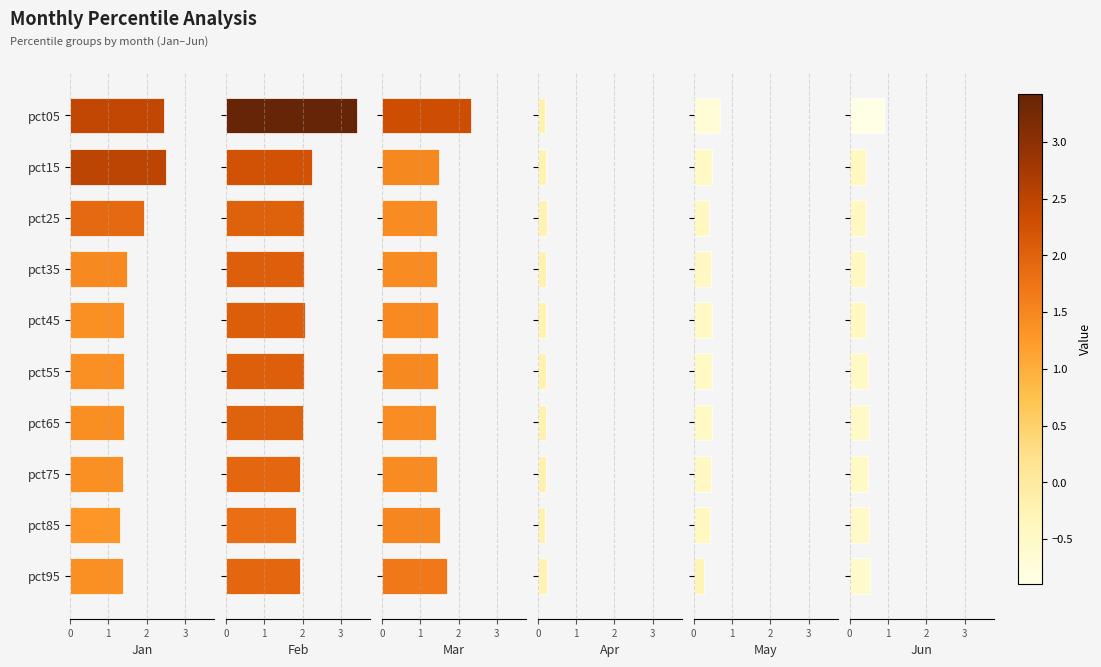

The Apr series shows 0.4 at pct25. True or false?

False